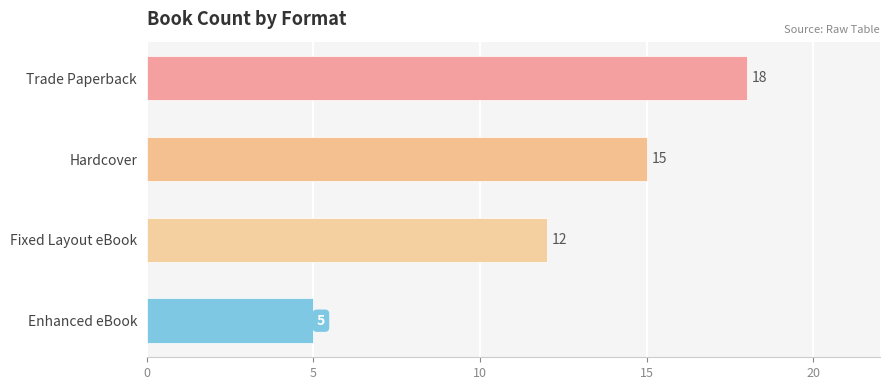

The chart shows a value of 7 at Enhanced eBook. True or false?

False